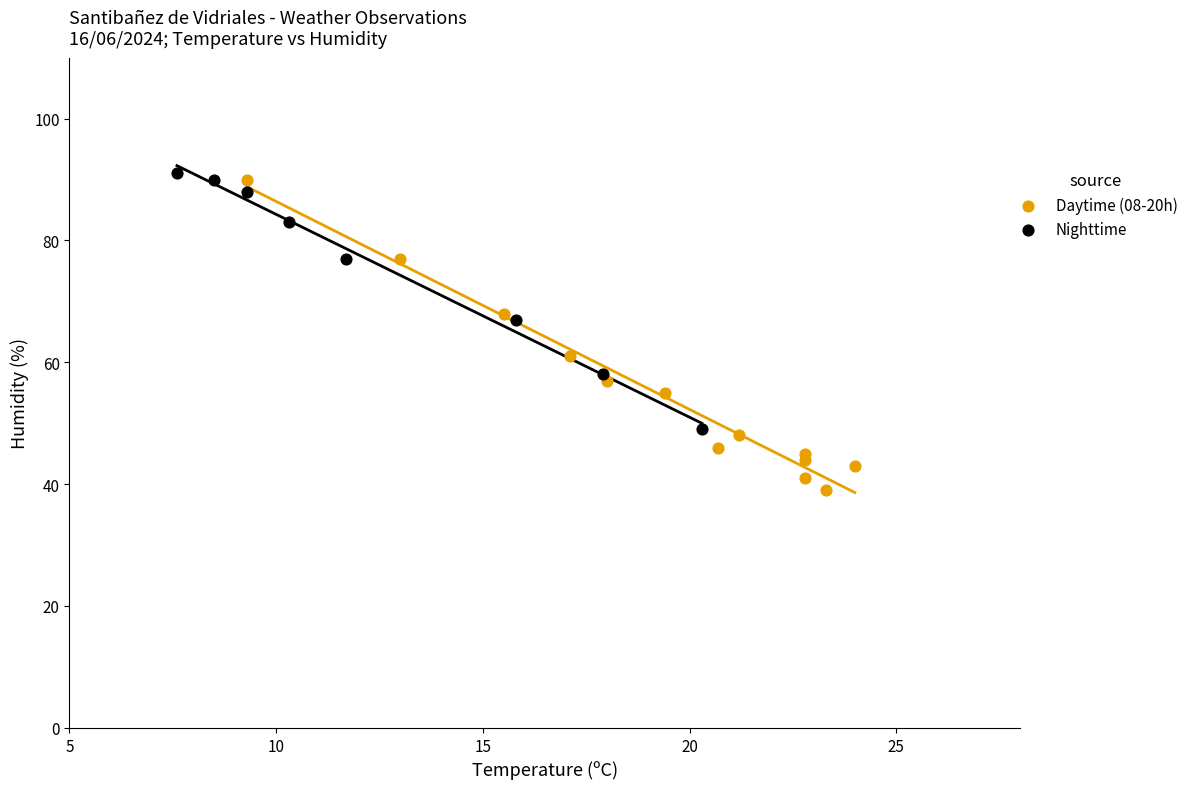

Which series has the largest Y range (max minus min)?

Daytime (08-20h)